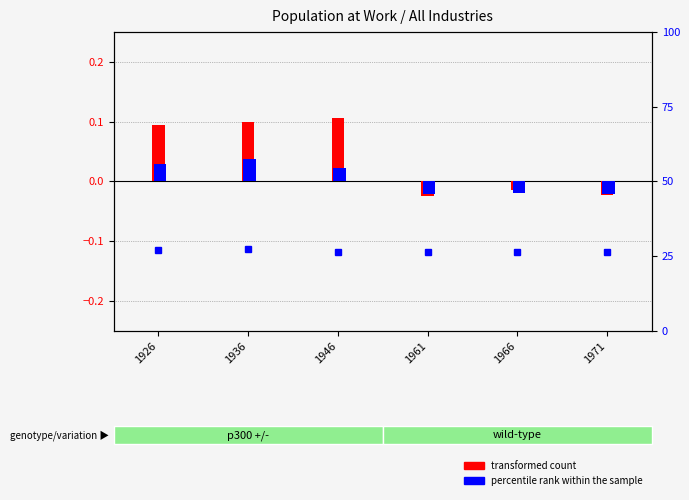

What is the value of the transformed count (Male) bar at the 2nd from the left?

0.1